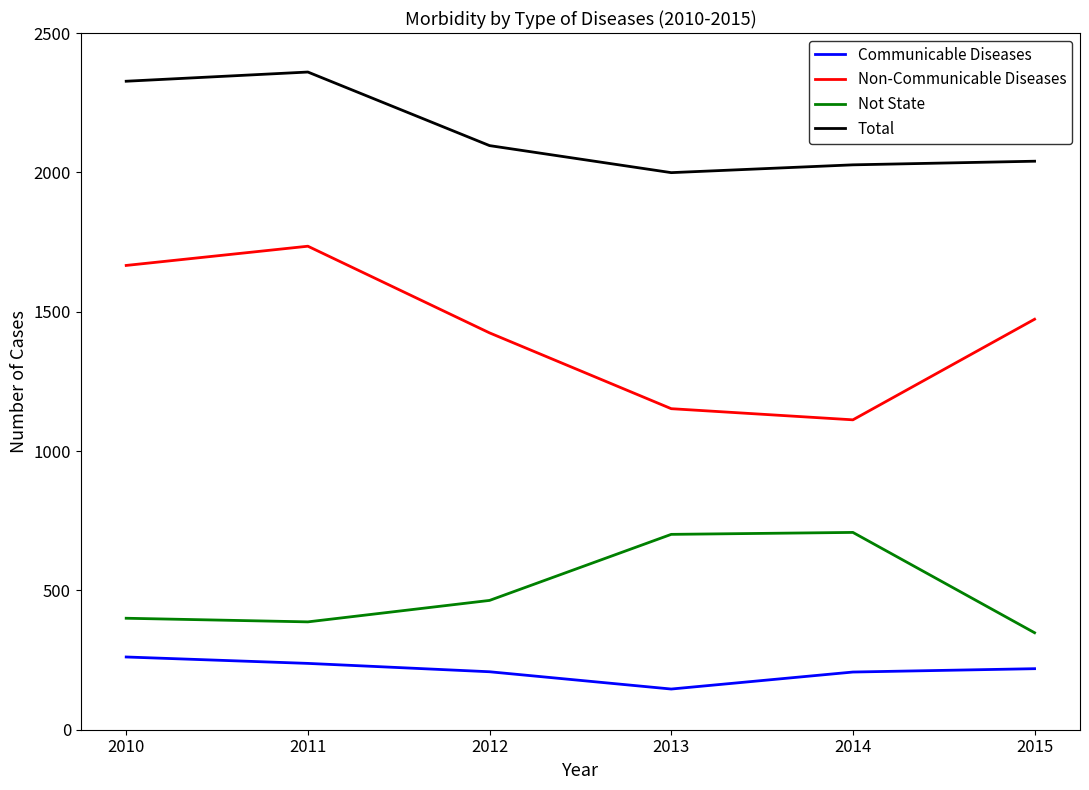

Rank the series by their maximum value, from highest to lowest.

Total, Non-Communicable Diseases, Not State, Communicable Diseases